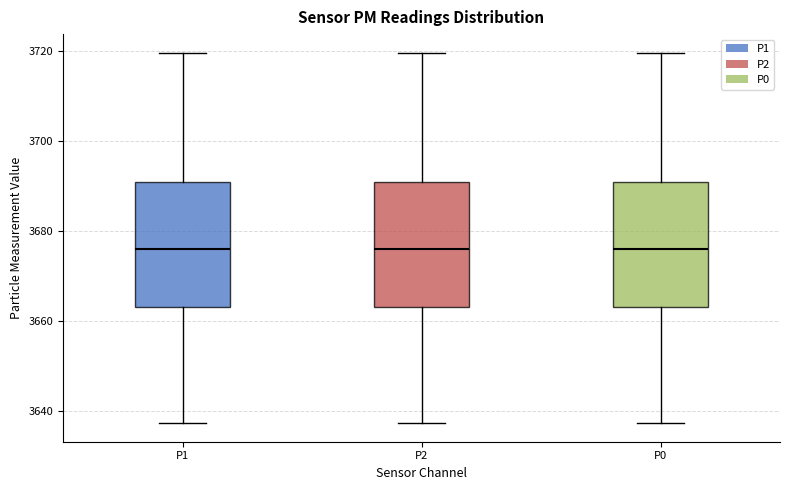

Reading left to right, read every box against the y-axis: the position of its median line, the range the box covers, and the ends of its whiskers. The values are not printed on the chart, so give them approximately, as read against the axis.

P1: median 3676, box 3664 to 3690, whiskers 3638 to 3720
P2: median 3676, box 3664 to 3690, whiskers 3638 to 3720
P0: median 3676, box 3664 to 3690, whiskers 3638 to 3720